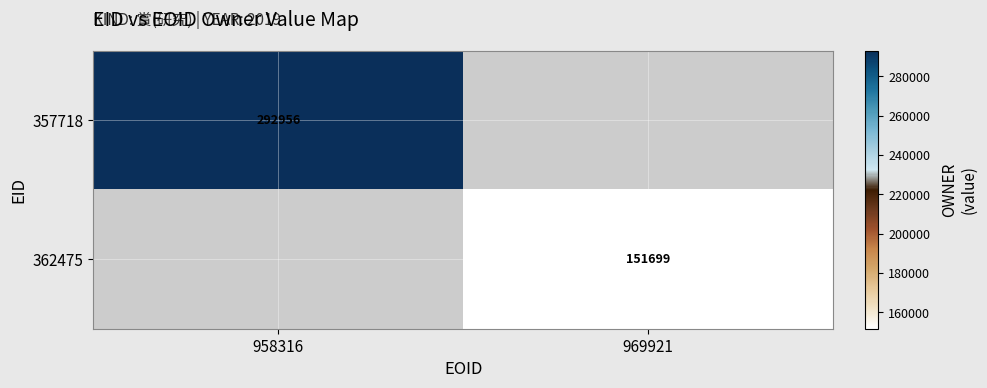

Is it true that 357718 equals 292956 at 958316?

True